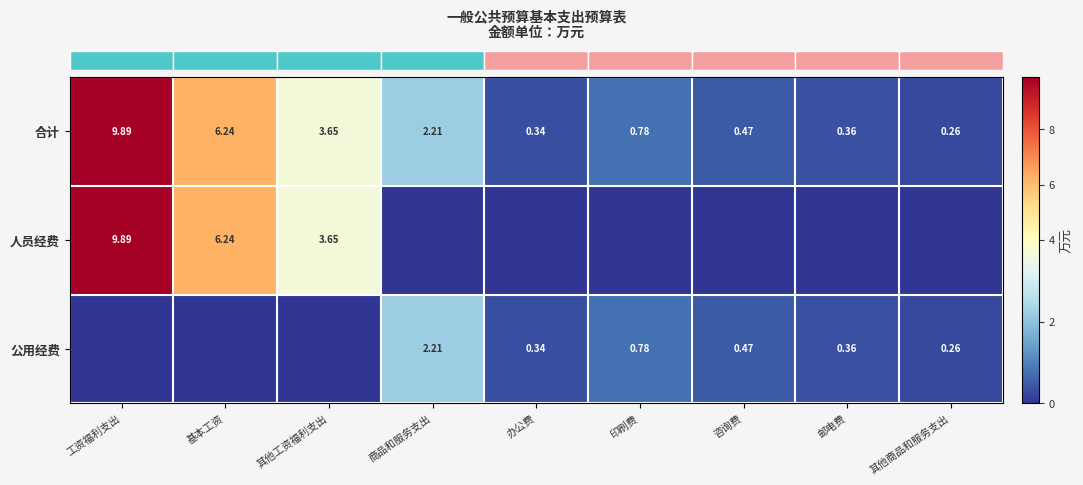

What is the difference between the second highest and minimum values in the row_0 series?

6.0